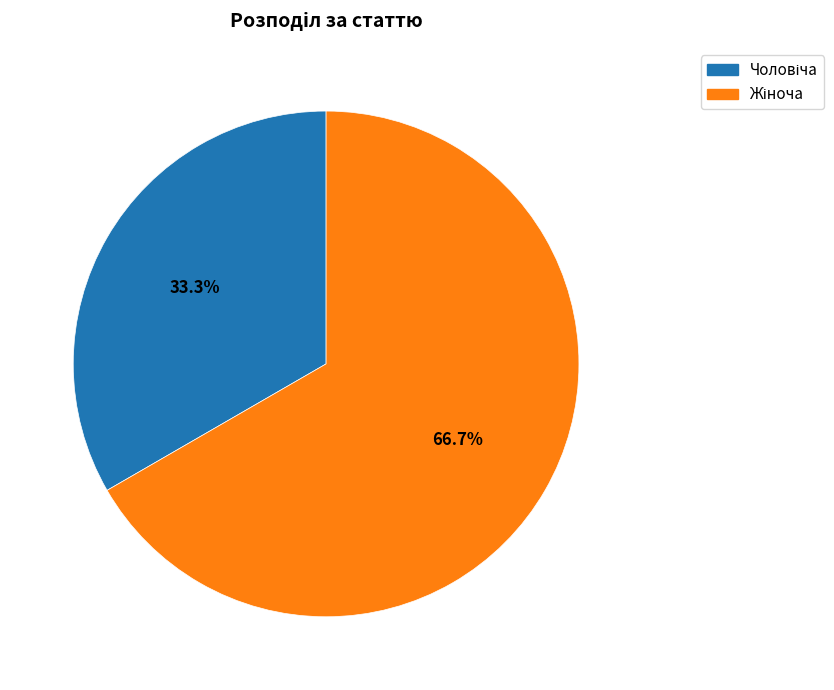

Does any single category account for the majority?

Yes